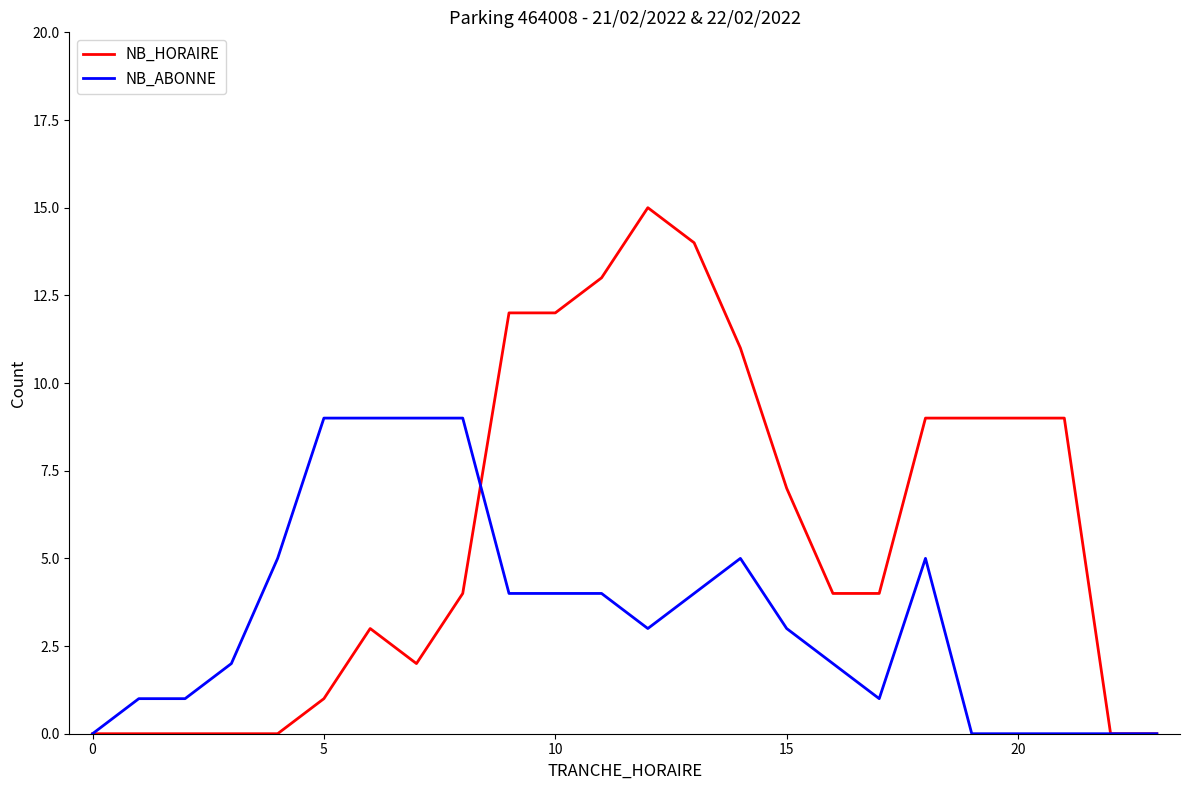

Which series has the widest spread of values?

NB_HORAIRE